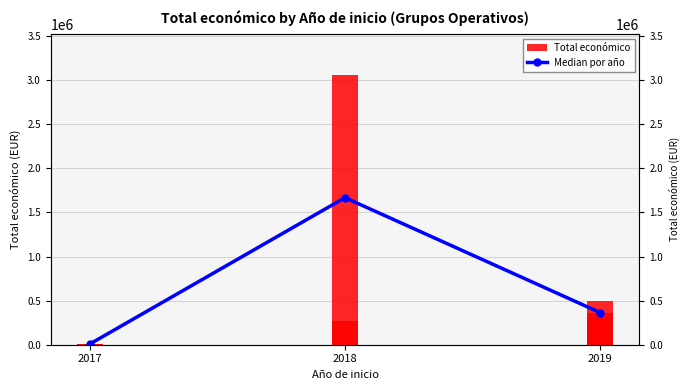

What is the change in value from 2018 to 2019?

-1302166.5